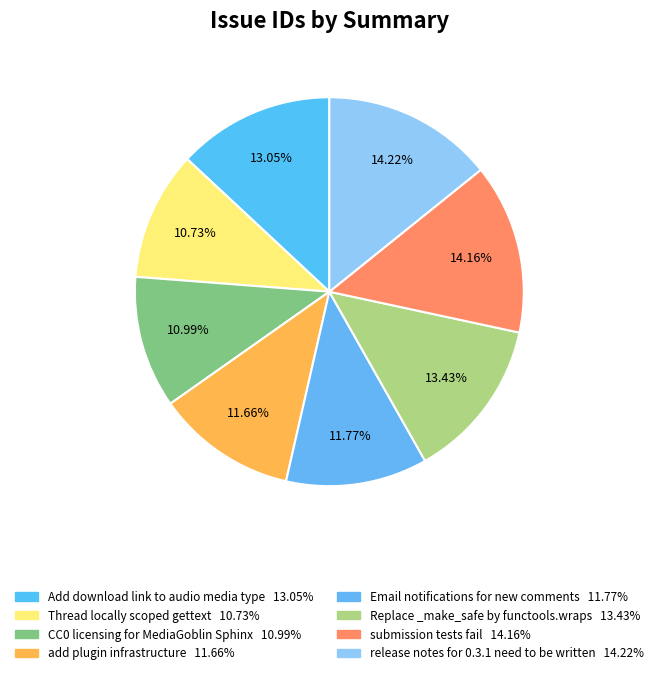

Do release notes for 0.3.1 need to be written and Thread locally scoped gettext together represent more than half of the pie?

No